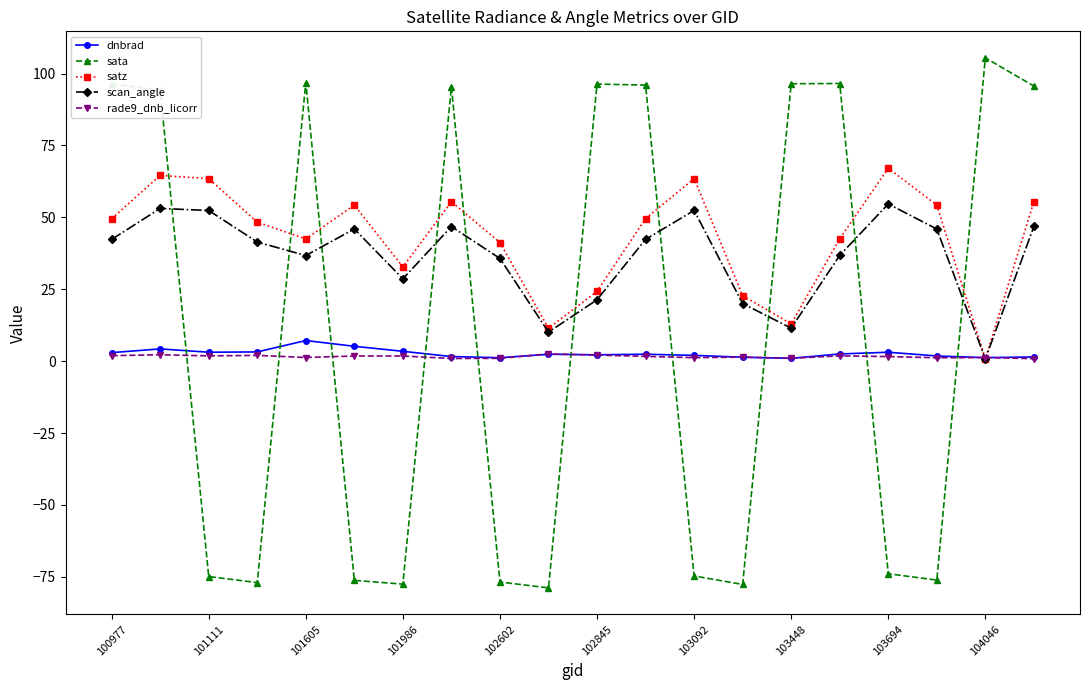

At how many categories does at least one series exceed 58?

13